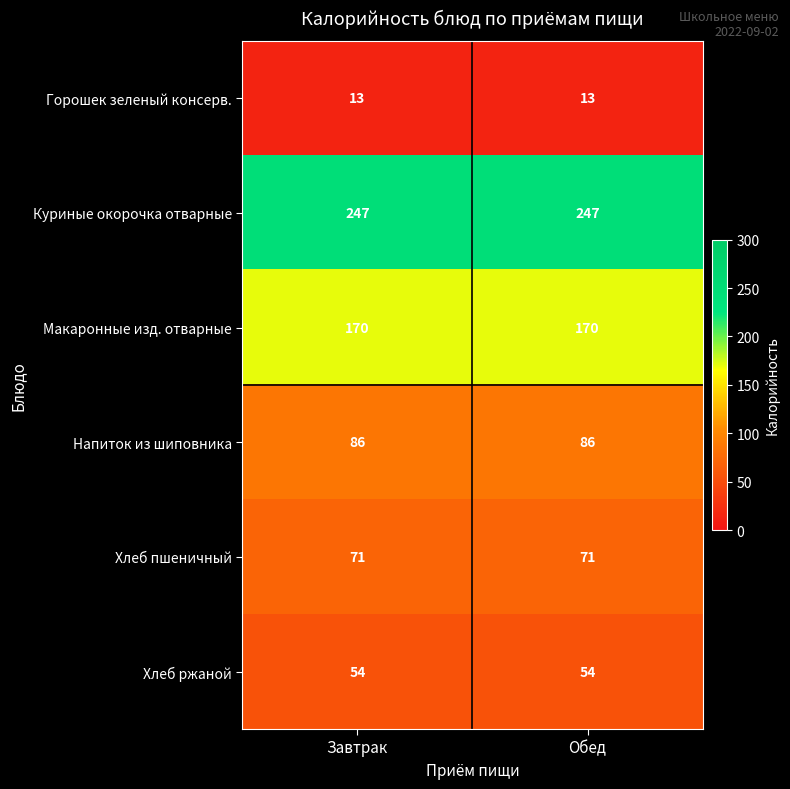

What is the sum of the Горошек зеленый консерв. values at Обед and Завтрак?

26